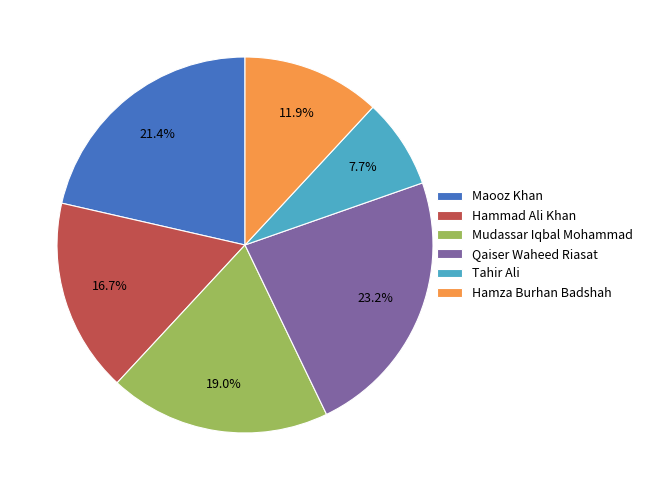

True or false: Hammad Ali Khan accounts for 10% of the total.

False